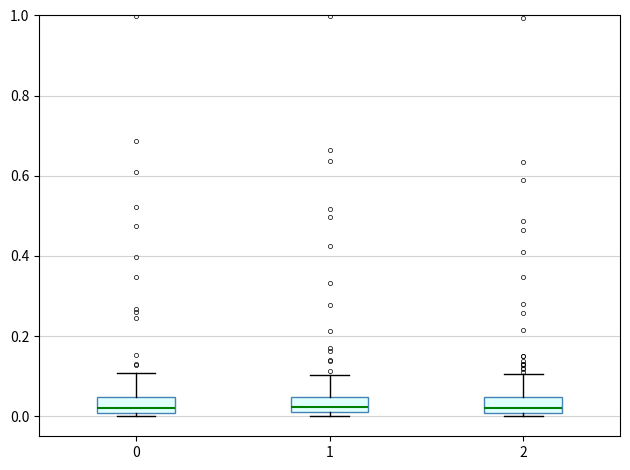

Reading left to right, read every box against the y-axis: the position of its median line, the range the box covers, and the ends of its whiskers. The values are not printed on the chart, so give them approximately, as read against the axis.

0: median 0.02, box 0.00 to 0.04, whiskers 0.00 (just below the box's lower edge) to 0.10
1: median 0.02 (inside the box), box 0.02 to 0.04, whiskers 0.00 to 0.10
2: median 0.02, box 0.00 to 0.04, whiskers 0.00 (just below the box's lower edge) to 0.10